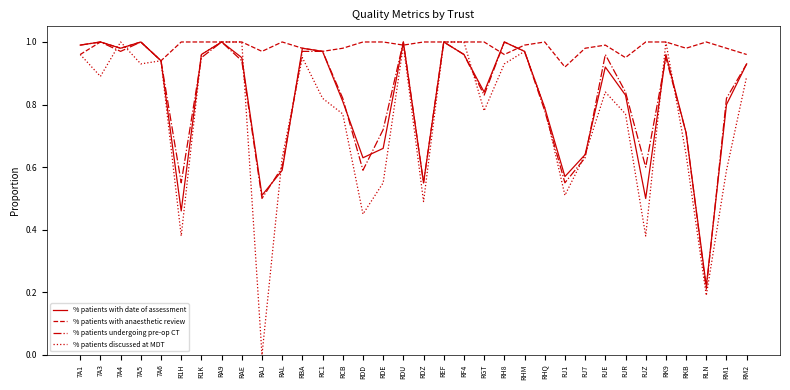

Which series ends up on top after the final intersection of % patients discussed at MDT and % patients with anaesthetic review?

% patients with anaesthetic review